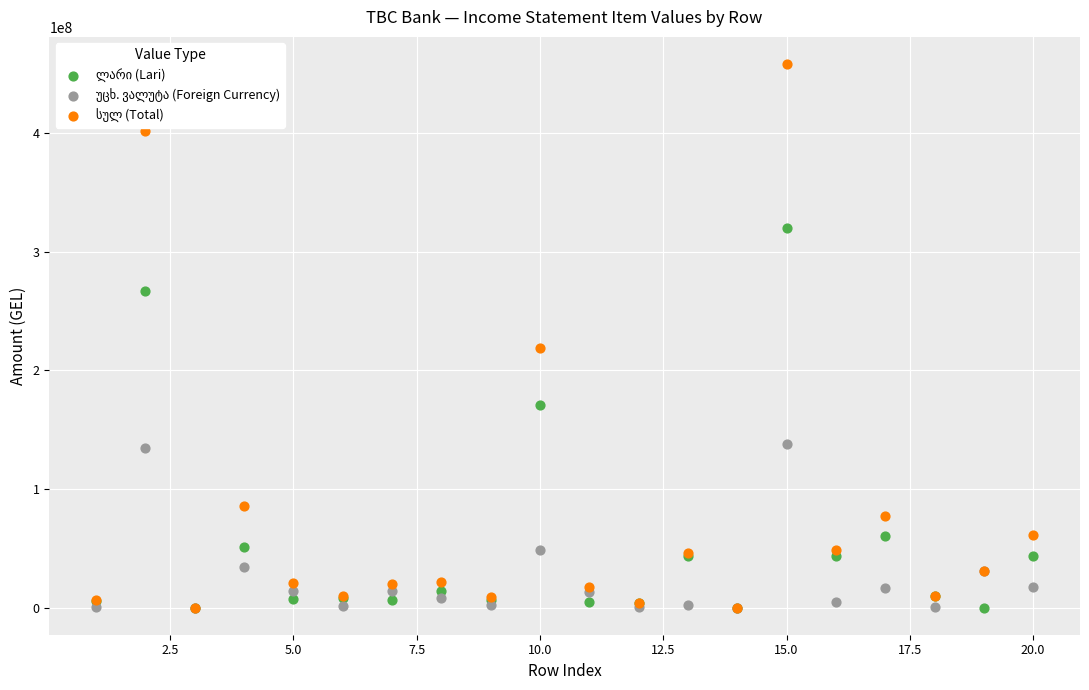

Across all series, what Y value is closest to 229009497?

218912787.9